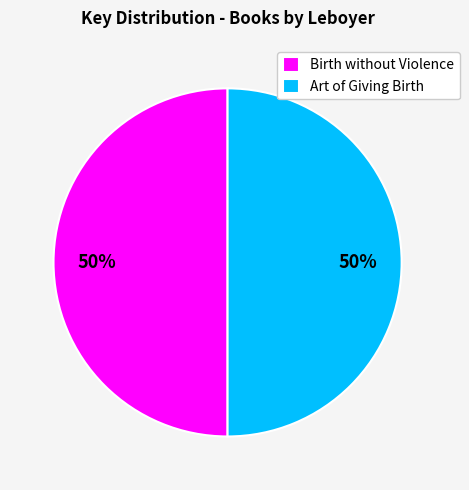

Count the number of slices in the pie.

2